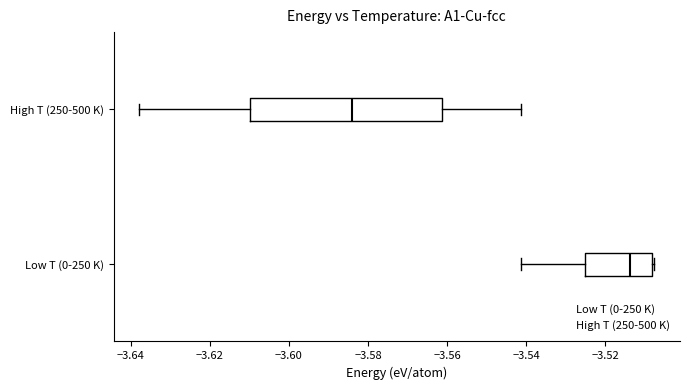

Reading bottom to top, read every box against the x-axis: the position of its median line, the range the box covers, and the ends of its whiskers. The values are not printed on the chart, so give them approximately, as read against the axis.

Low T (0-250 K): median -3.514, box -3.526 to -3.508, whiskers -3.542 to -3.508 (just right of the box's right edge)
High T (250-500 K): median -3.584, box -3.610 to -3.562, whiskers -3.638 to -3.542